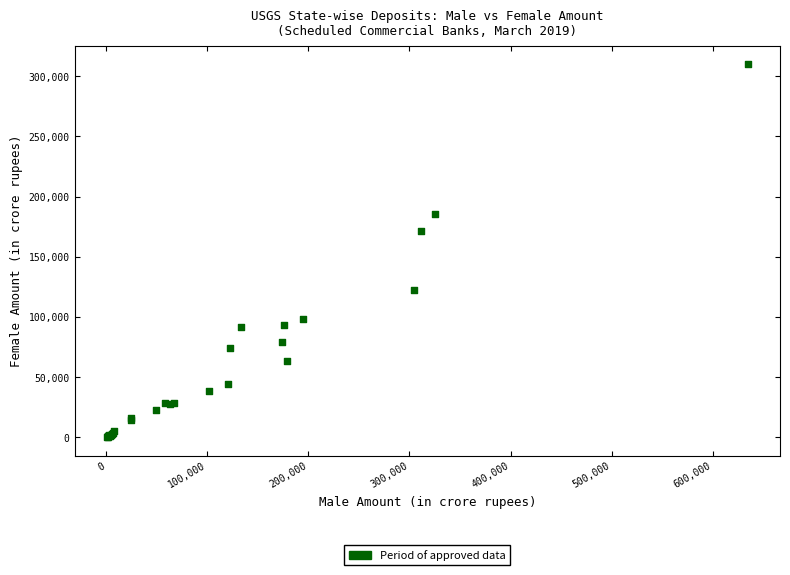

What Y value in the scatter plot is closest to 155006?

171200.6